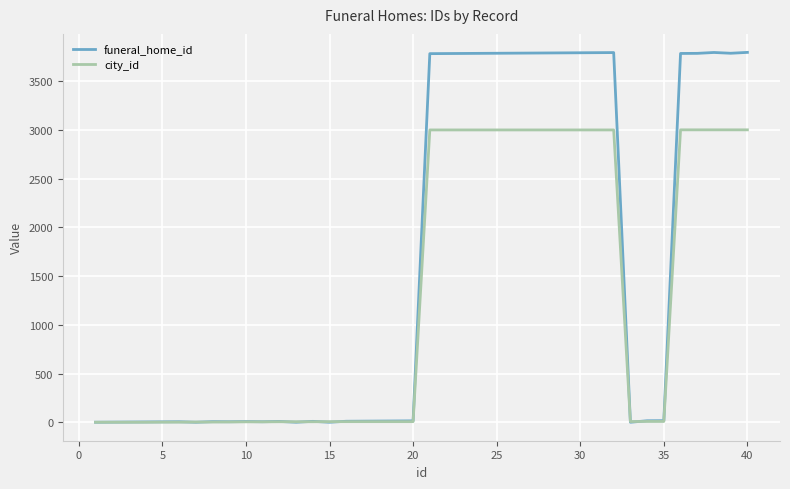

Does the chart have visible grid lines?

Yes